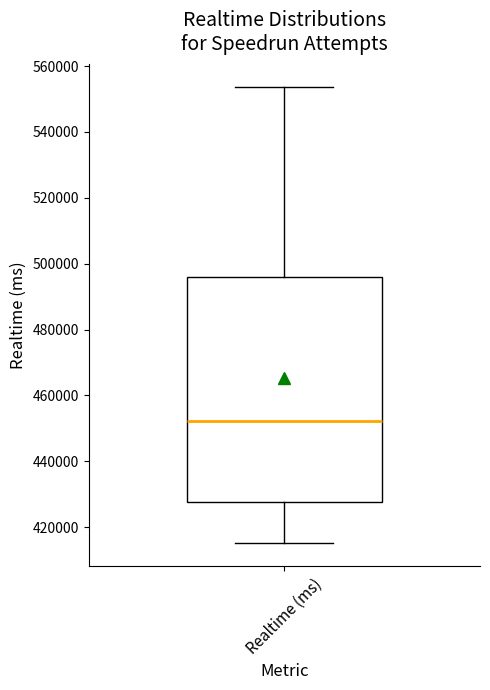

Transcribe this box plot: give where the median line is, the range the box spans, and where the two whiskers end, as read against the y-axis. The values are not printed on the chart, so give them approximately, as read against the axis.

median 452000, box 428000 to 496000, whiskers 416000 to 554000